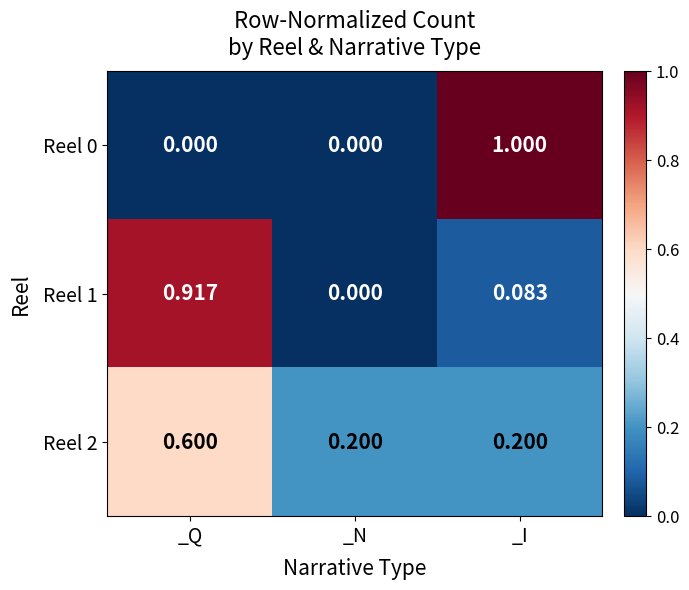

At which category is the sum across all series the highest?

_Q